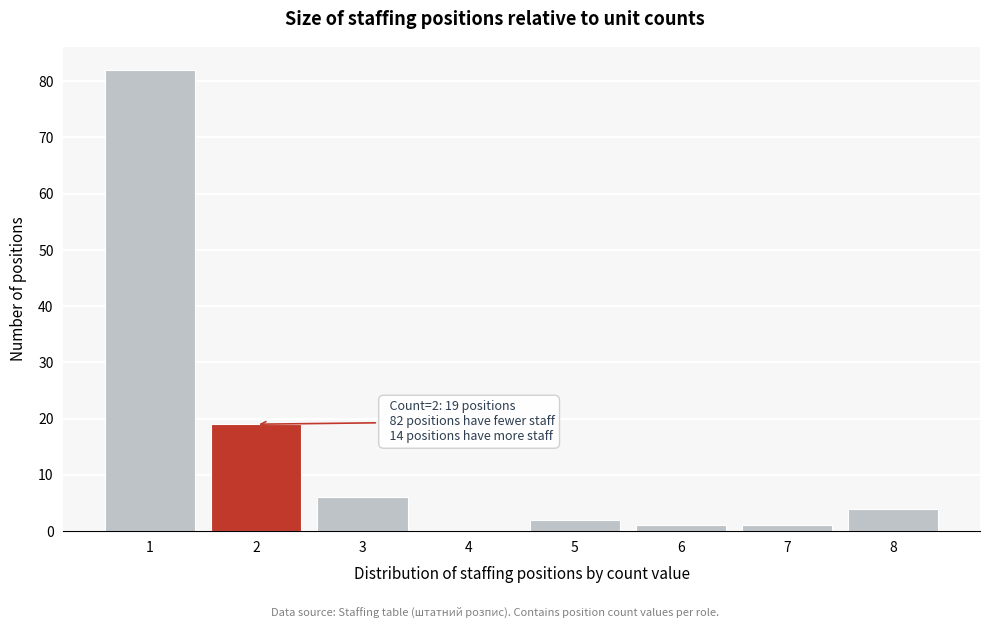

Reading right to left, list all the values displayed in this chart.

8=4	7=1	6=1	5=2	4=0	3=6	2=19	1=82